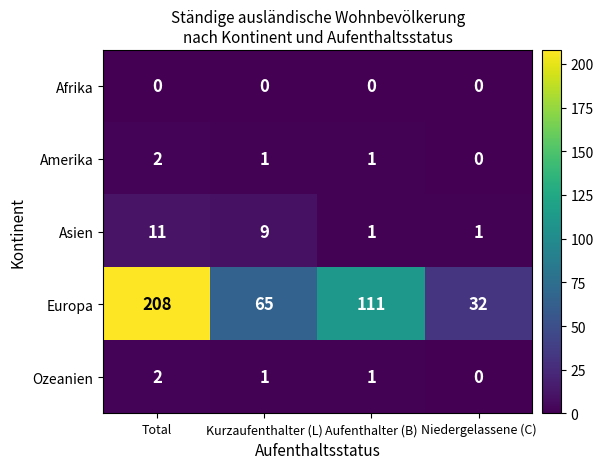

Is it true that Amerika equals -1 at Niedergelassene (C)?

False